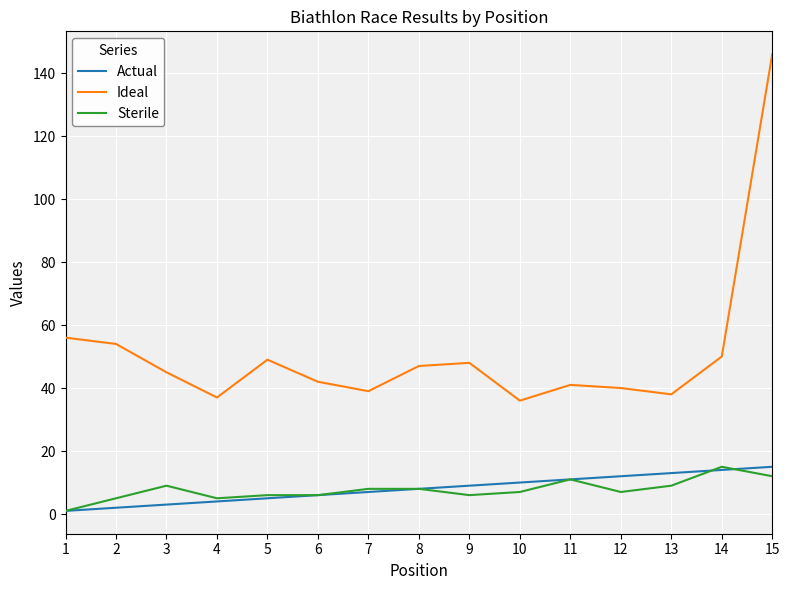

Which series has the largest range (max minus min)?

Ideal